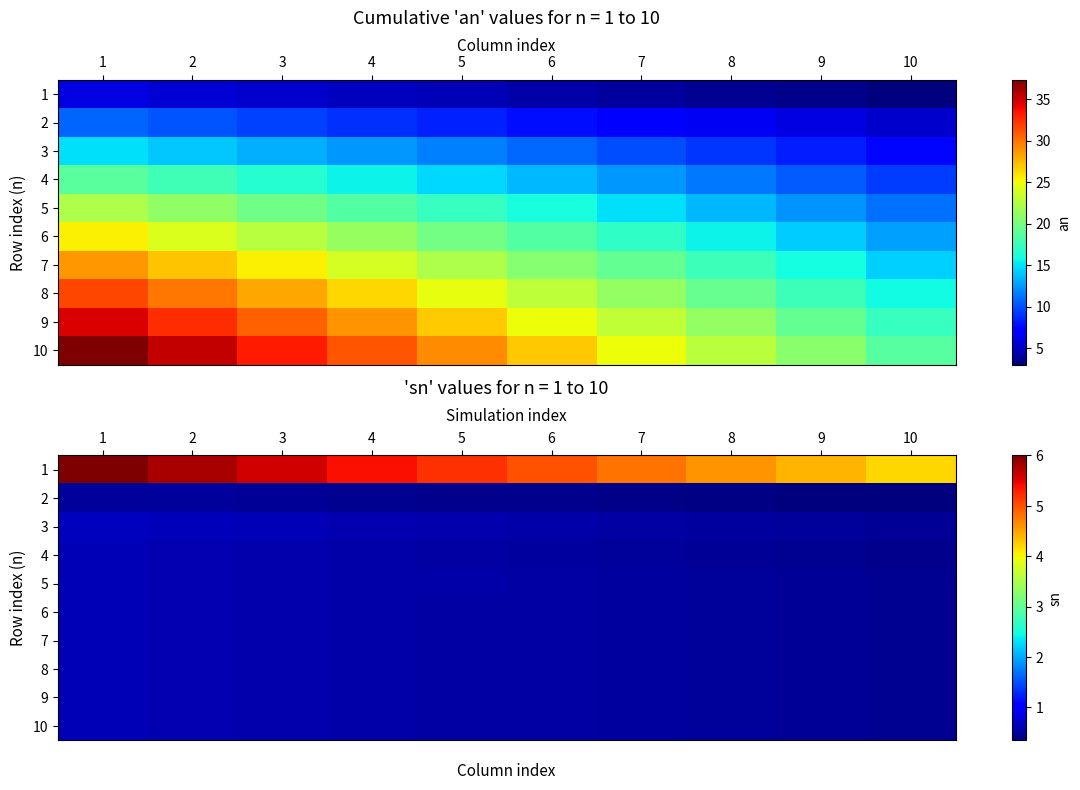

Count the 7 values in the range 0 to 1.

10